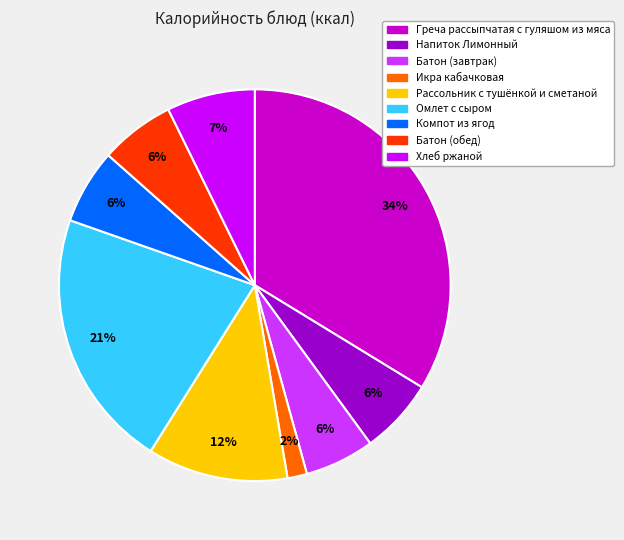

To the nearest percent, what is the combined percentage of Омлет с сыром and Батон (завтрак)?

27%